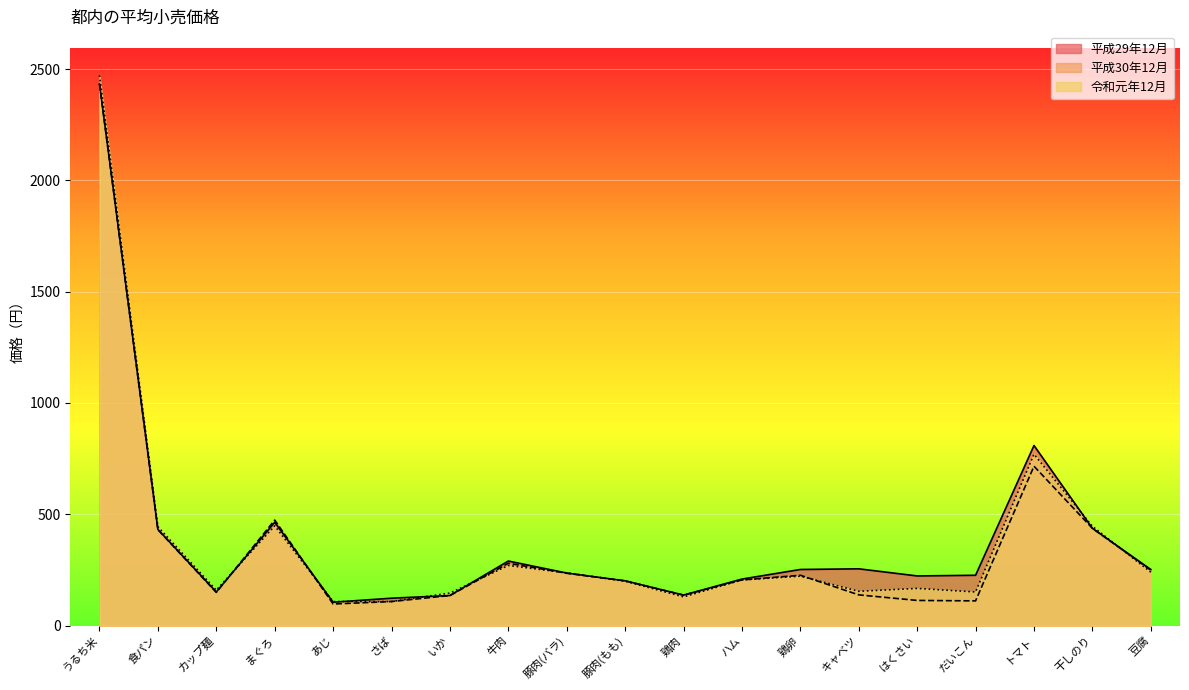

What is the value of the 平成29年12月 point at the 2nd from the left?

432